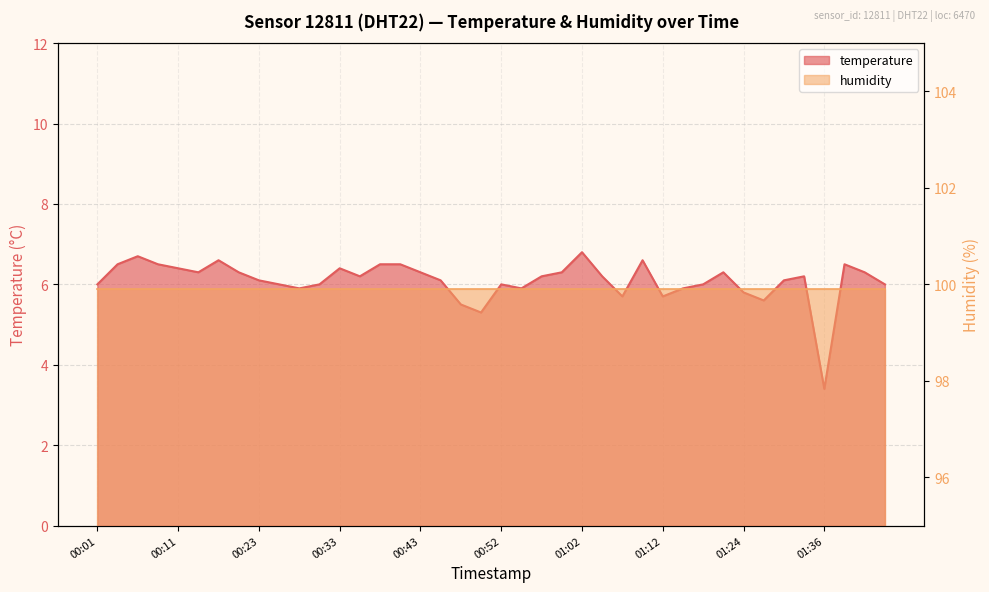

How many points are higher than both their immediate neighbors (excluding endpoints)?

9